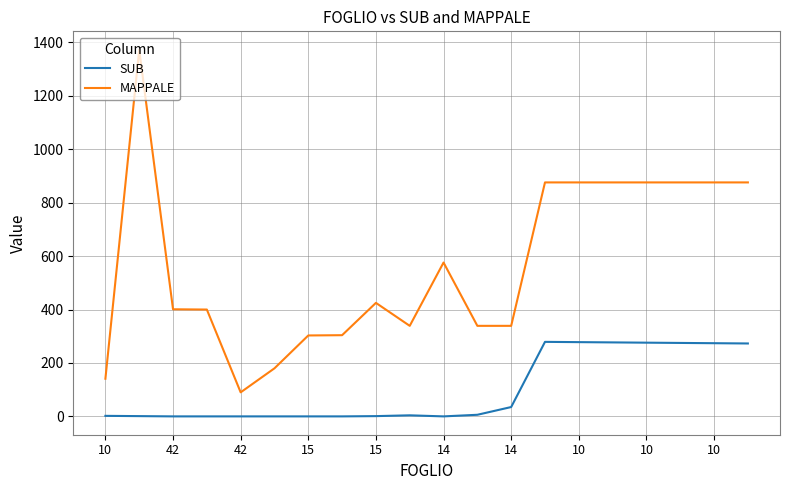

Which series has the largest range (max minus min)?

MAPPALE